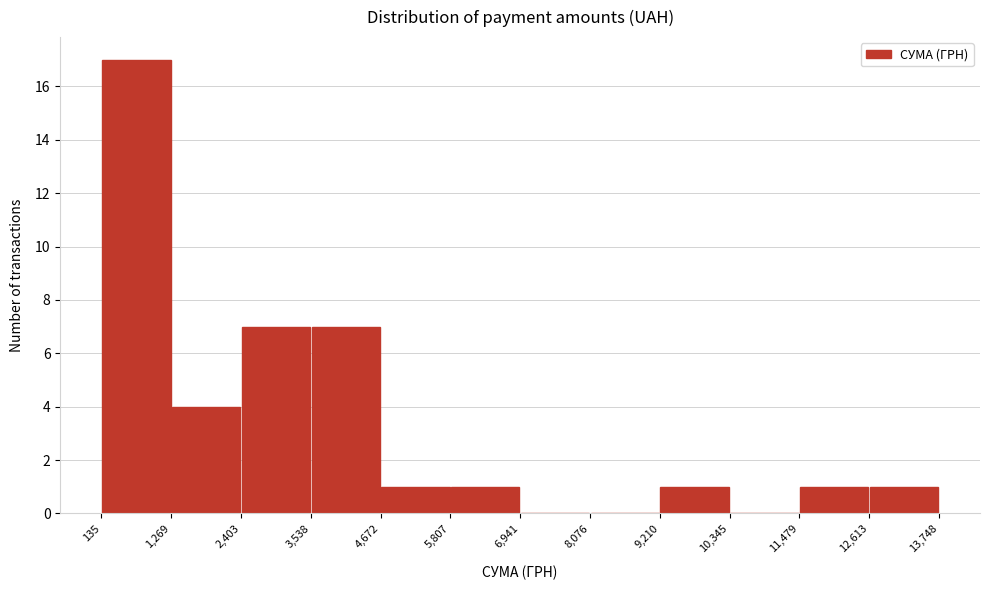

How tall is the bar that spans 2,403 to 3,538 on the x-axis? The values are not printed on the chart, so give them approximately, as read against the axis.

7